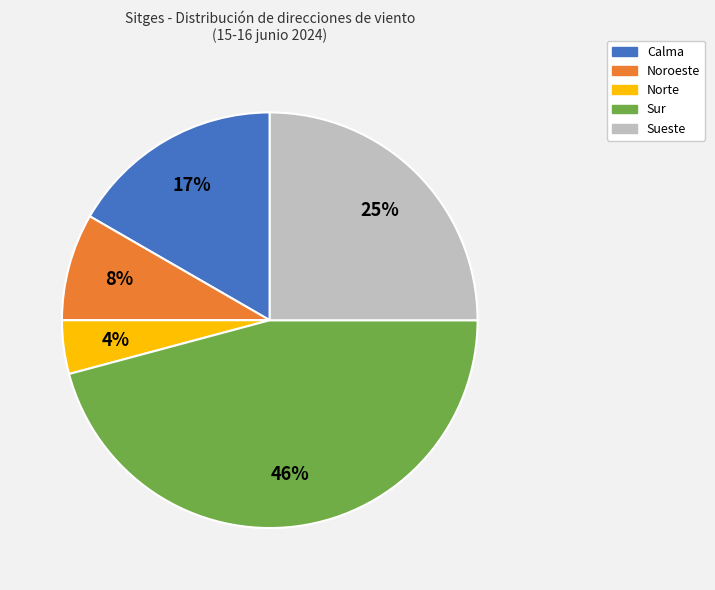

Which category has the smallest portion of the pie?

Norte